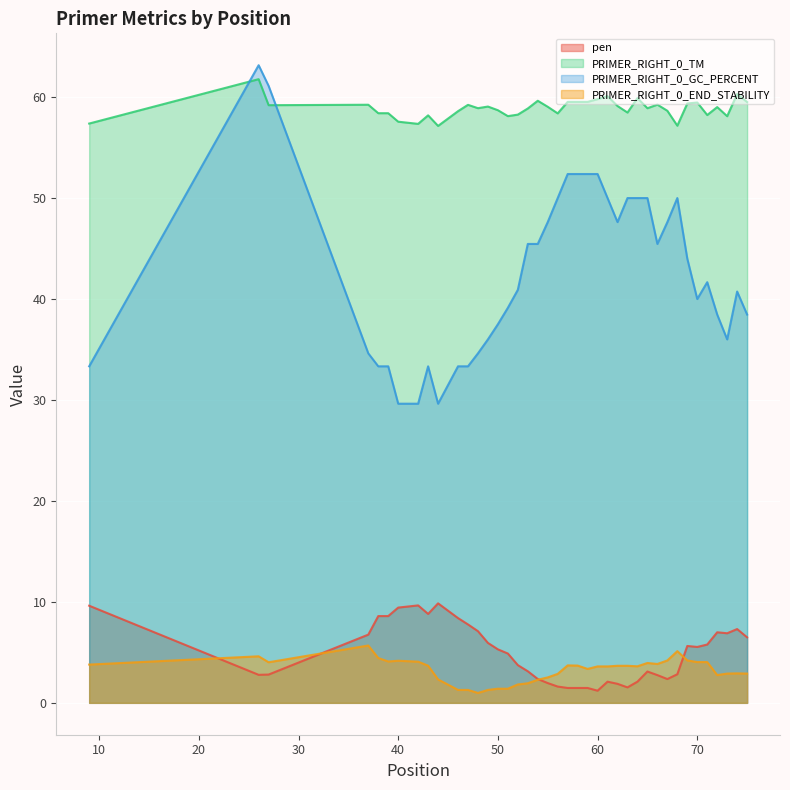

How many interior local peaks does the pen series have?

7